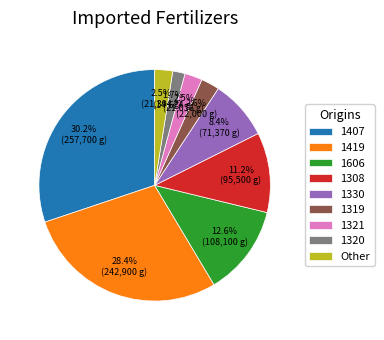

What portion of the pie excludes 1606?

87.4%